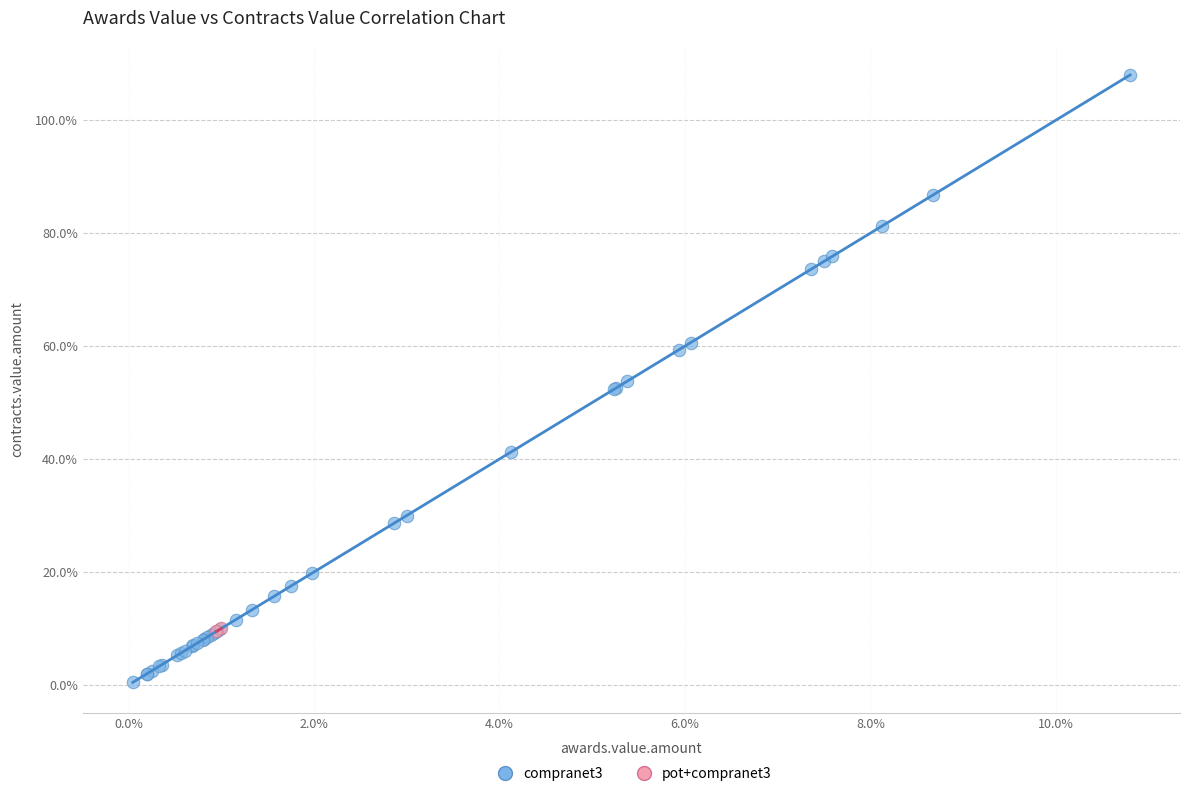

What are all the series names shown in the legend?

compranet3, pot+compranet3